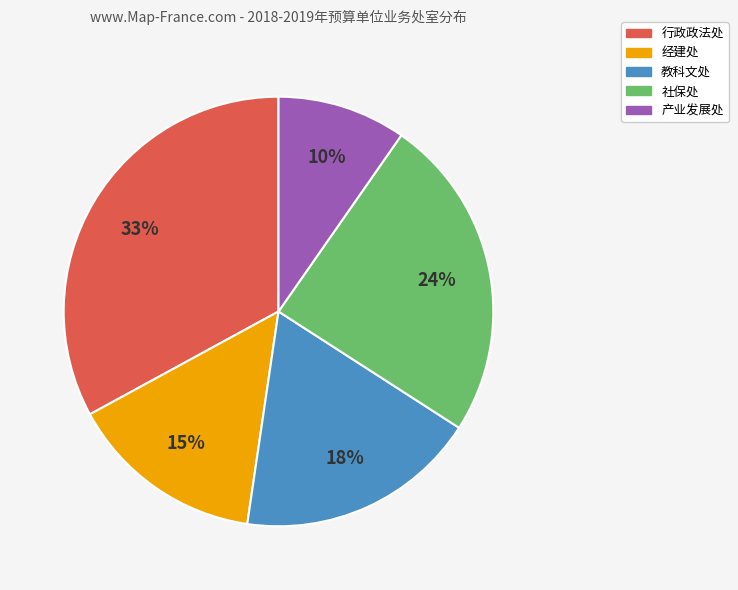

Count the number of slices in the pie.

5